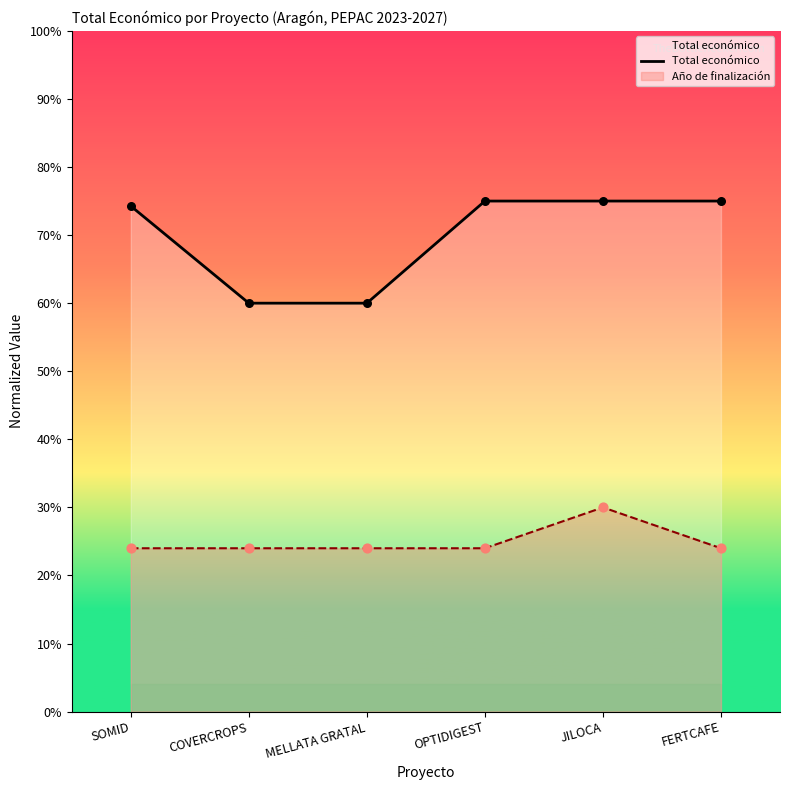

What is the change in value from SOMID to COVERCROPS?

-0.1